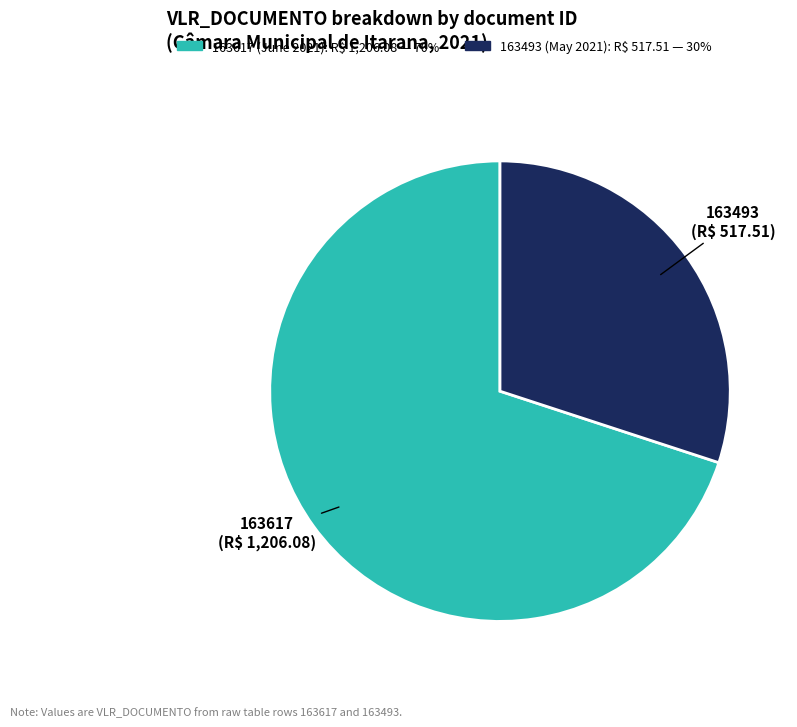

The 163493 slice represents 20% of the pie. True or false?

False